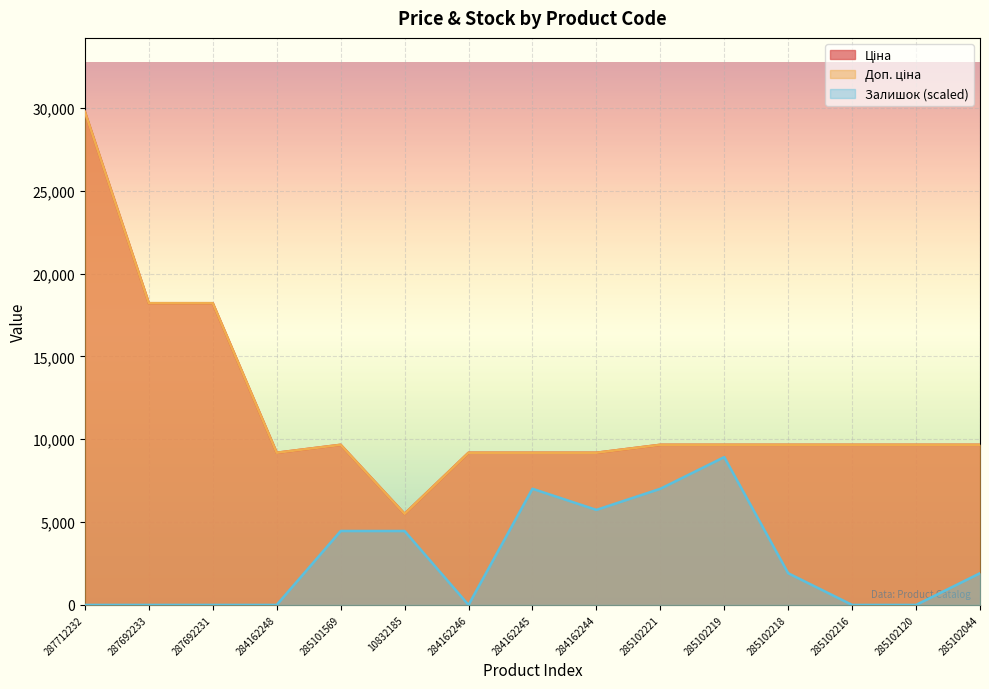

The value of Доп. ціна at 287692233 is 11254.0. True or false?

False